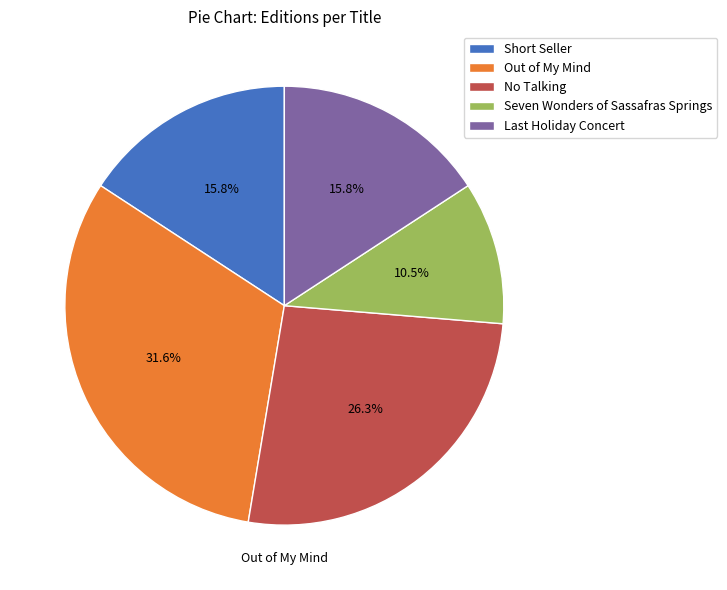

How many segments does this pie chart have?

5